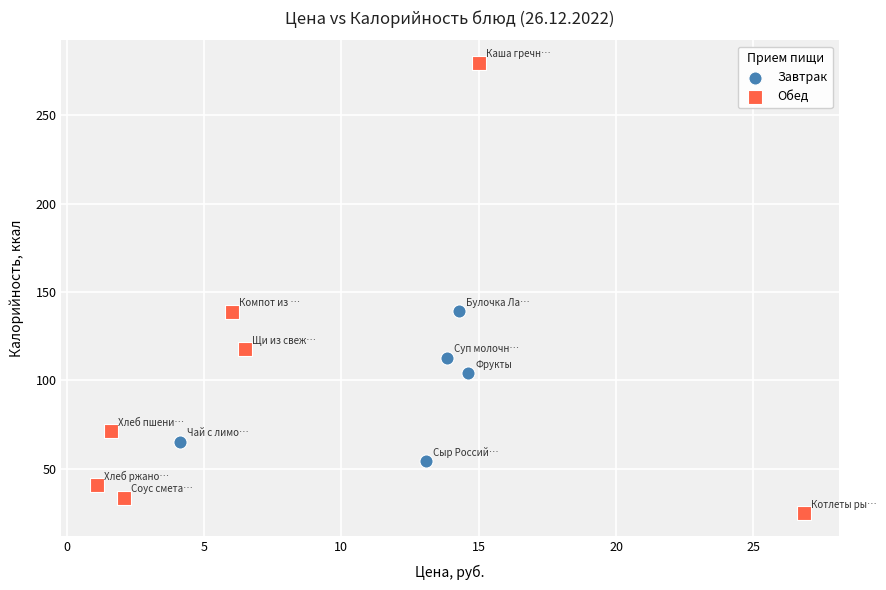

What are all the series names shown in the legend?

Завтрак, Обед